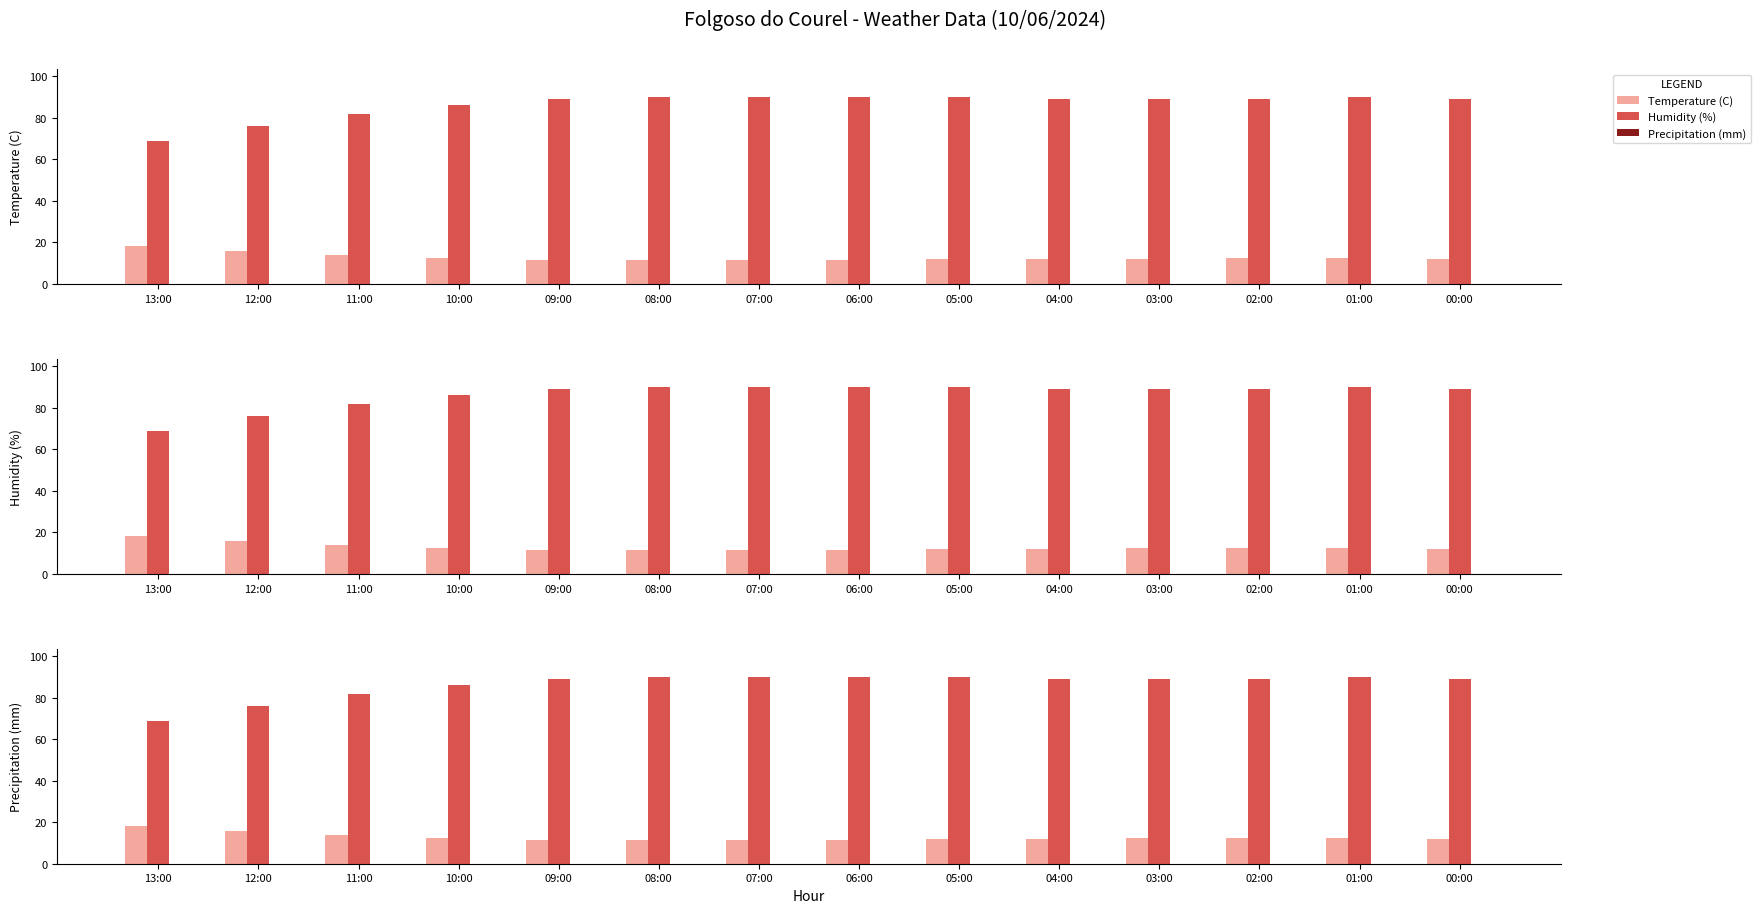

What is the sum of the Humidity (%) values at 08:00 and 03:00?

179.0